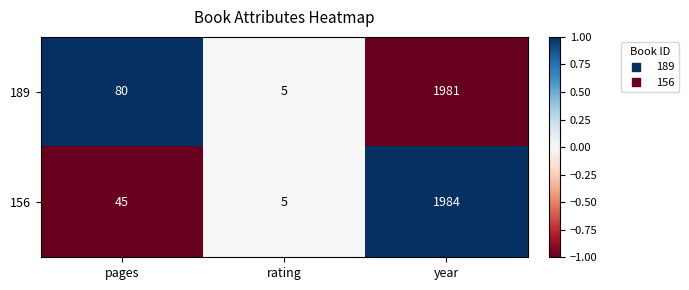

How many data points in 189 are less than 80?

1